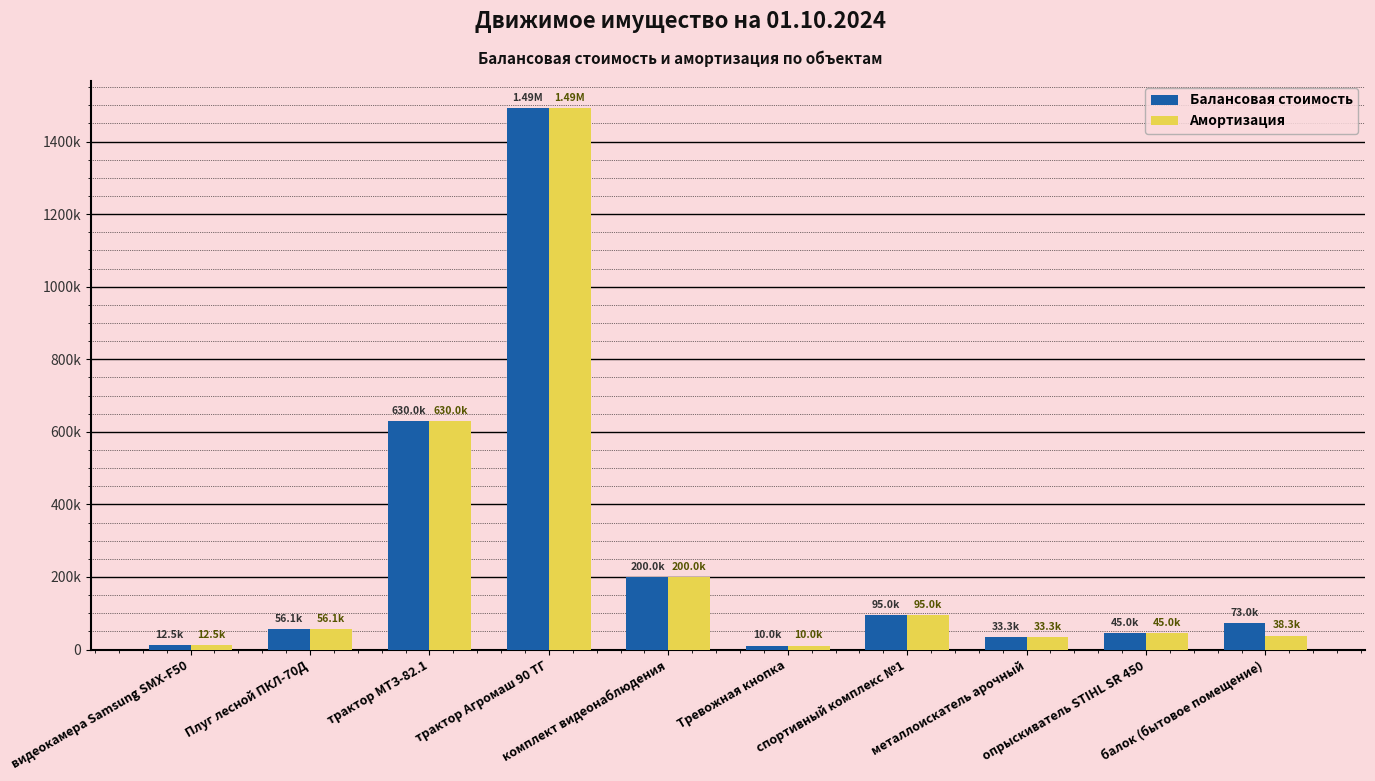

At which category is the sum across all series the highest?

трактор Агромаш 90 ТГ